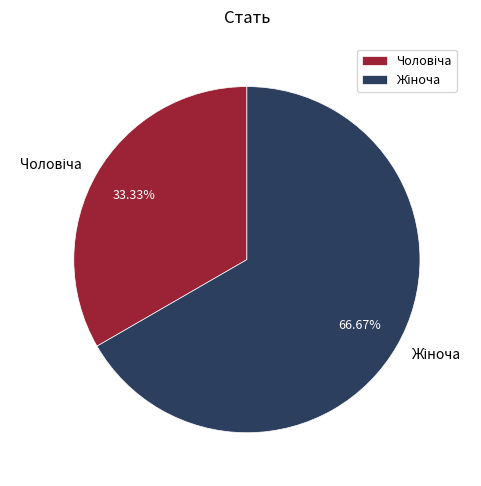

Does any single category account for the majority?

Yes